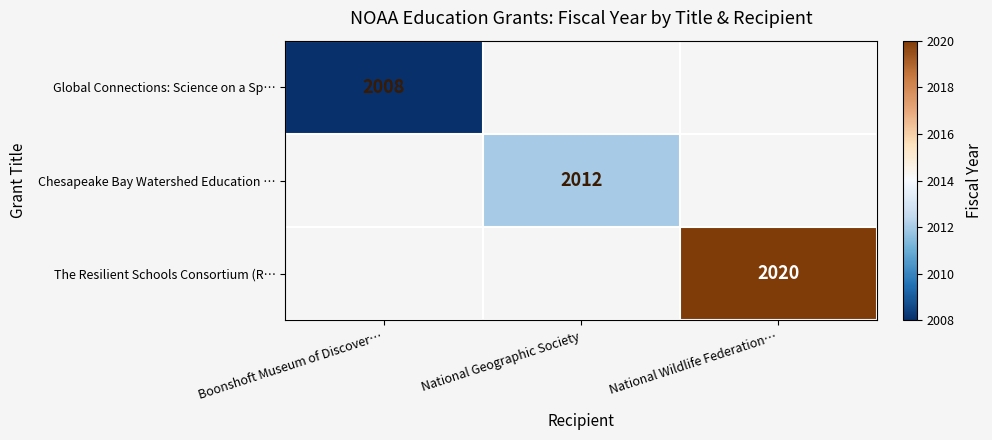

How many series are shown in this chart?

3